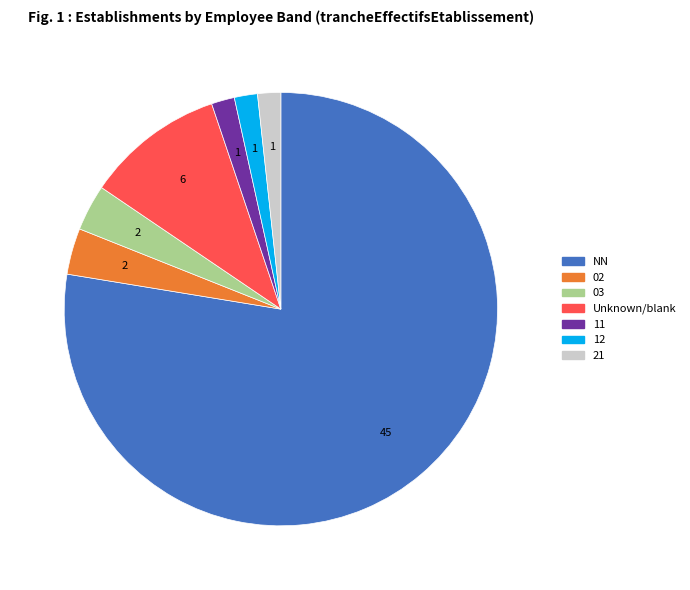

Is there any slice that represents more than half of the pie?

Yes